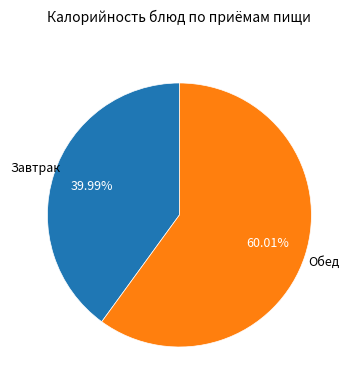

Does any single category account for the majority?

Yes